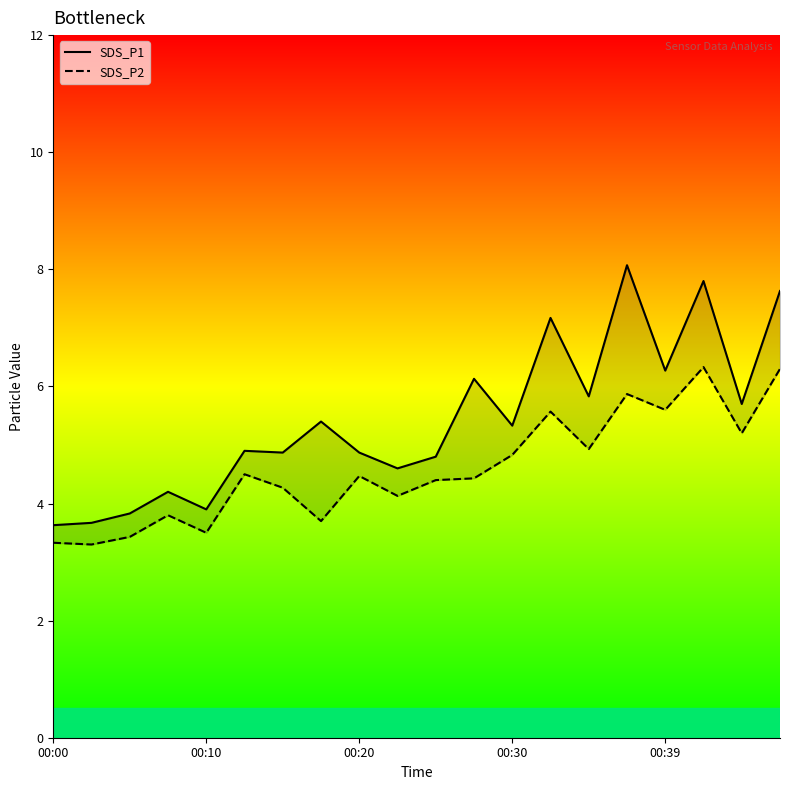

Which series changed the most between 6 and 7?

SDS_P2